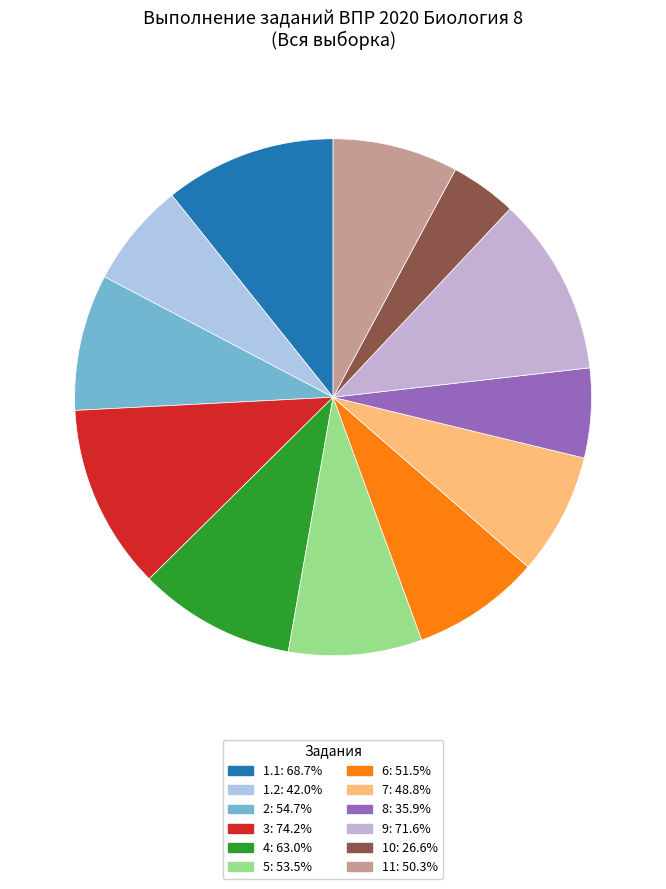

What percentage is the 6 slice, to the nearest percent?

8%